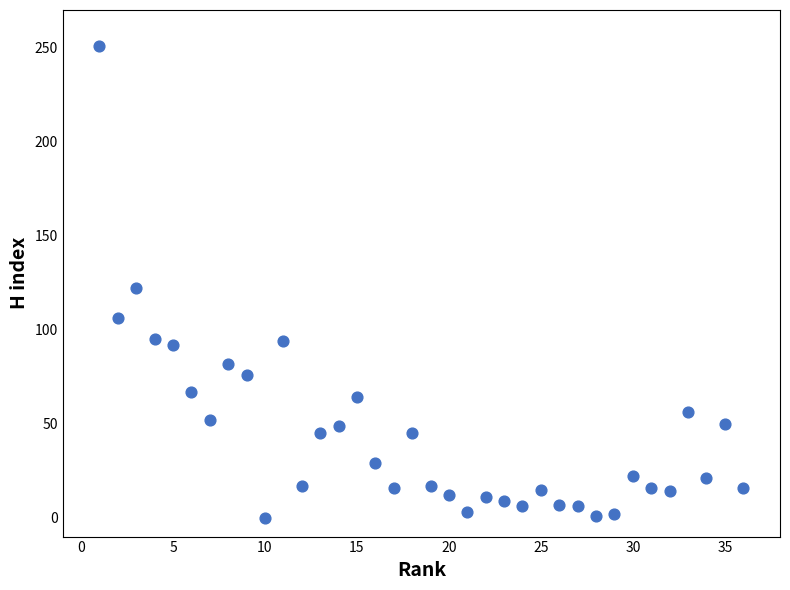

What Y value in the scatter plot is closest to 125?

122